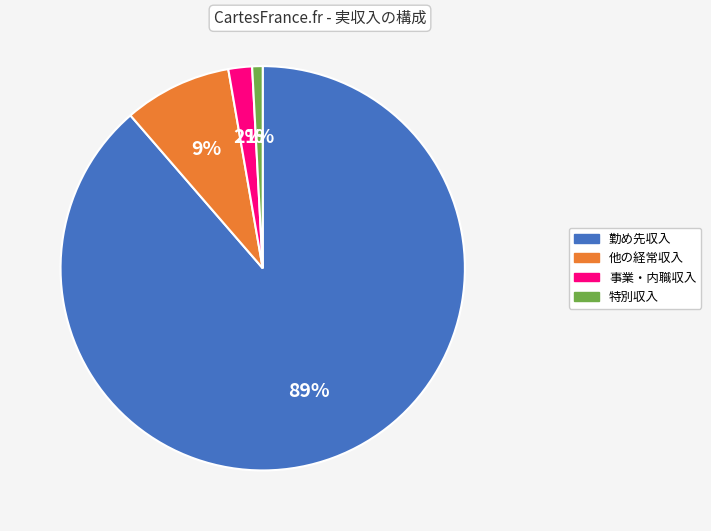

How many slices are in this pie chart?

4